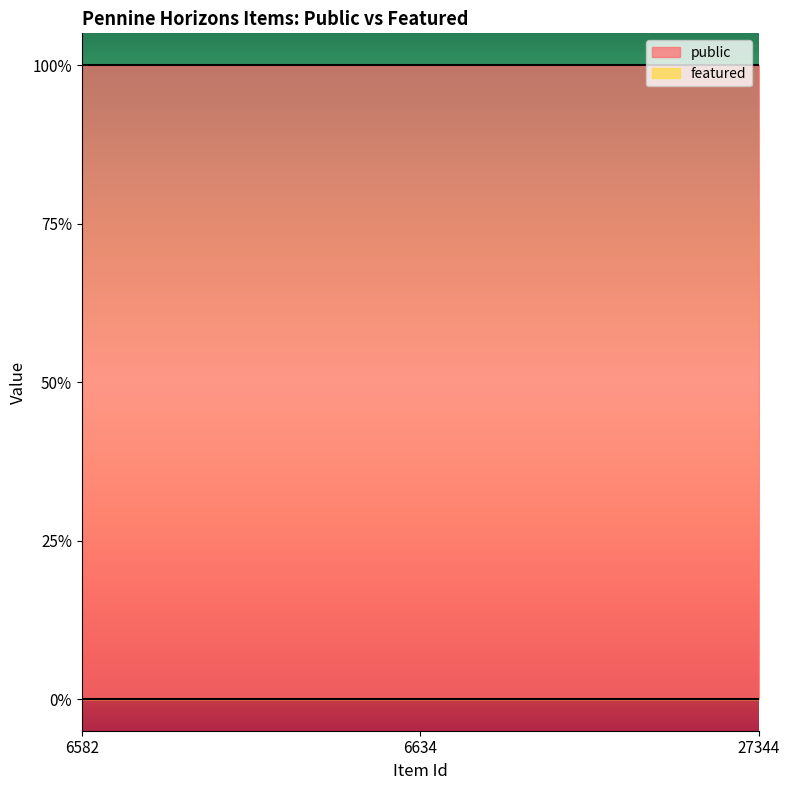

How many lines are shown in the chart?

2